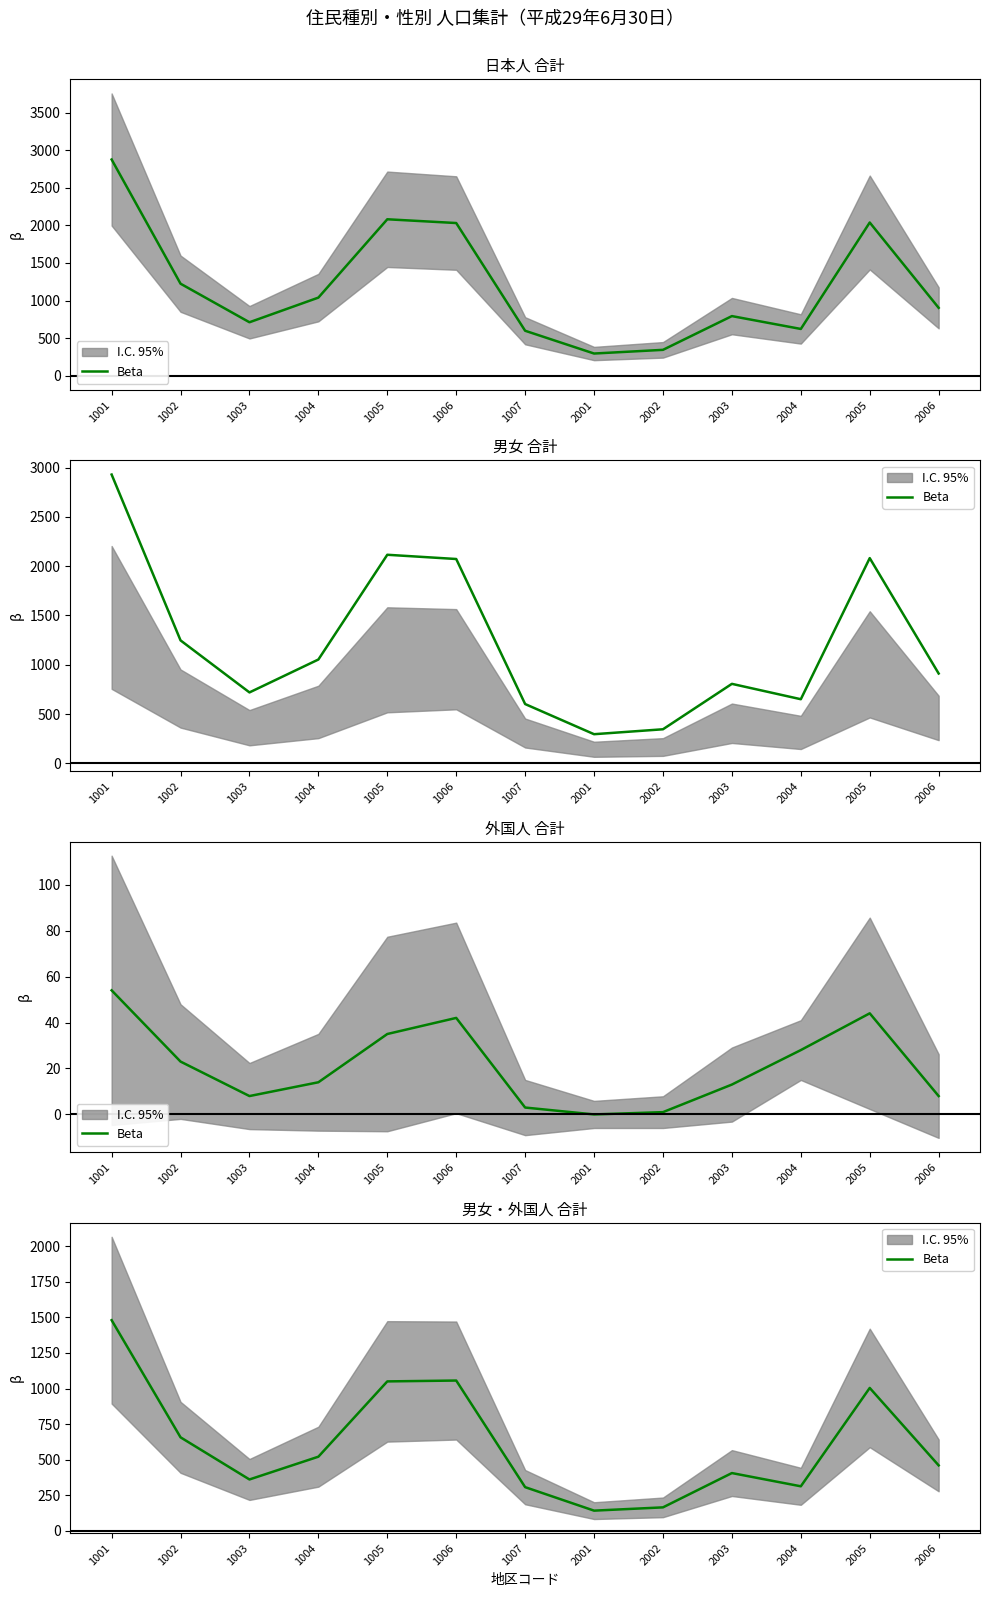

How many points are lower than both their immediate neighbors (excluding endpoints)?

3